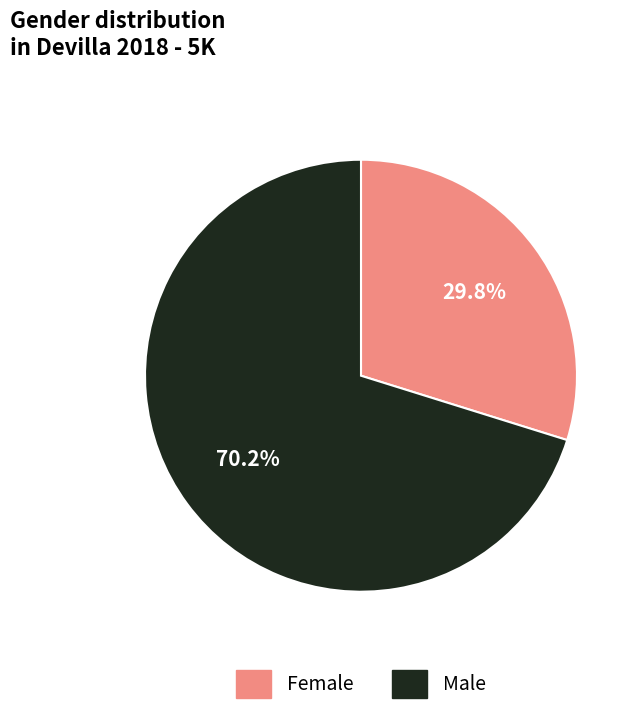

To the nearest percent, what is the difference between the Male and Female slice percentages?

40%